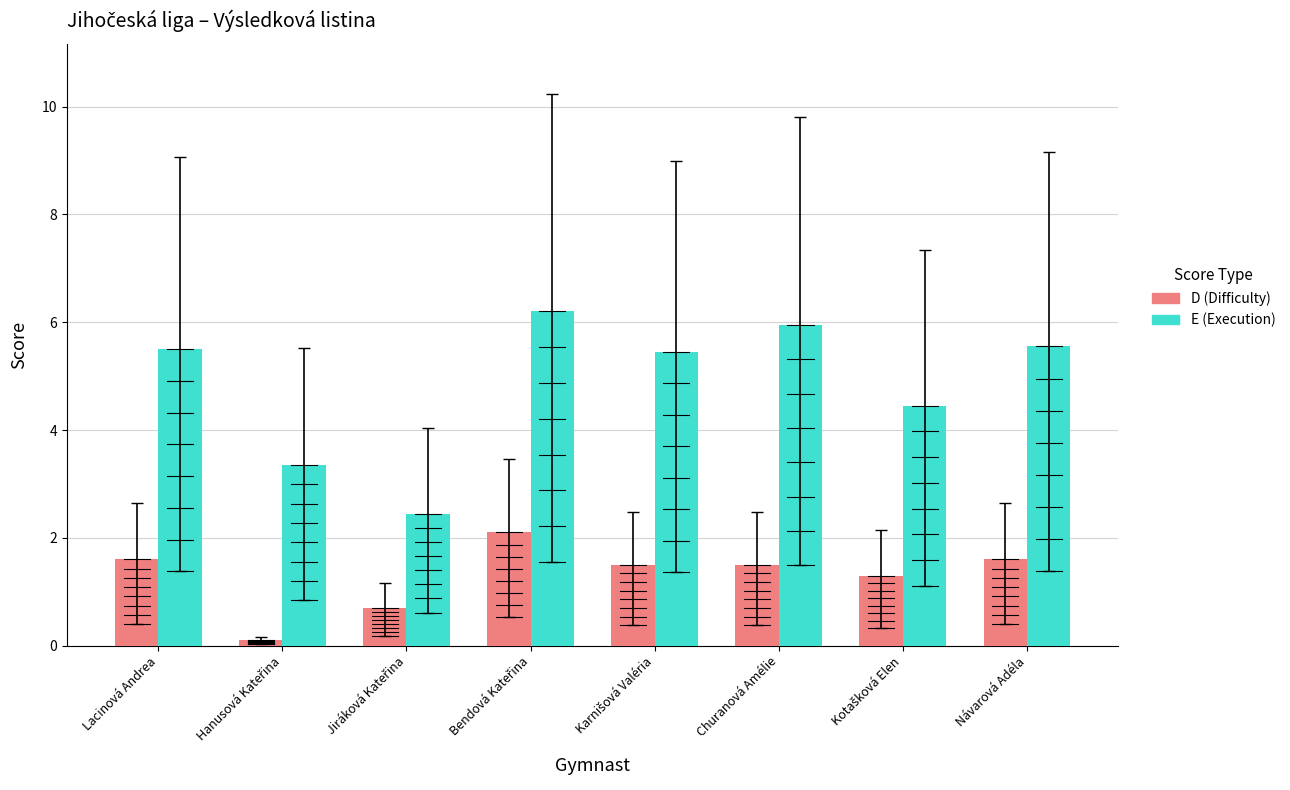

What is the greatest value displayed?

6.2